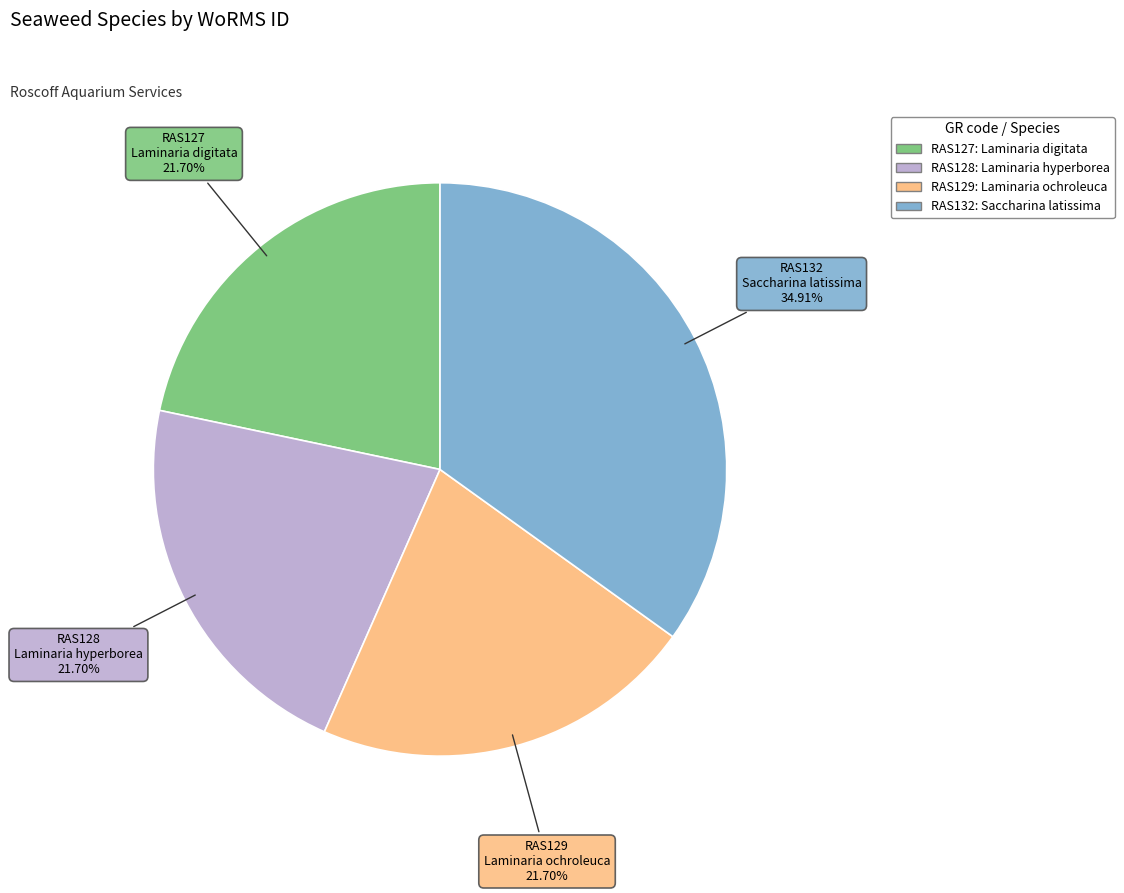

What is the ratio of the value at RAS127 to the value at RAS132?

0.6